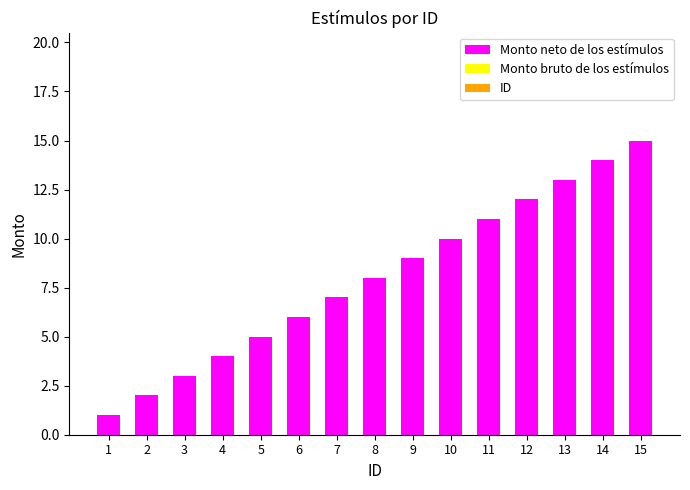

What is the ratio of the value at 13 to the value at 12?

1.1